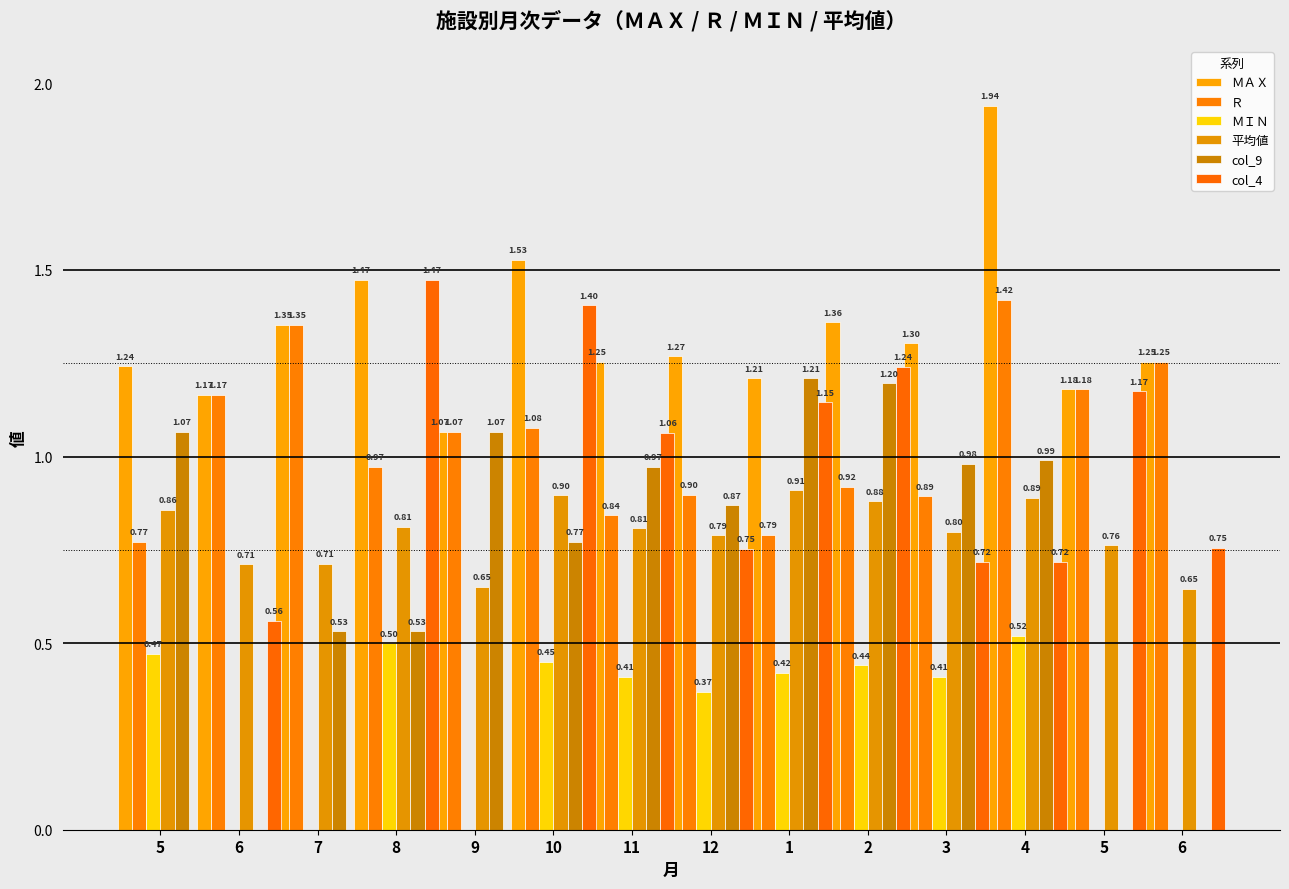

At 6, list the series in order from smallest to largest.

ＭＩＮ, col_9, col_4, 平均値, ＭＡＸ, Ｒ